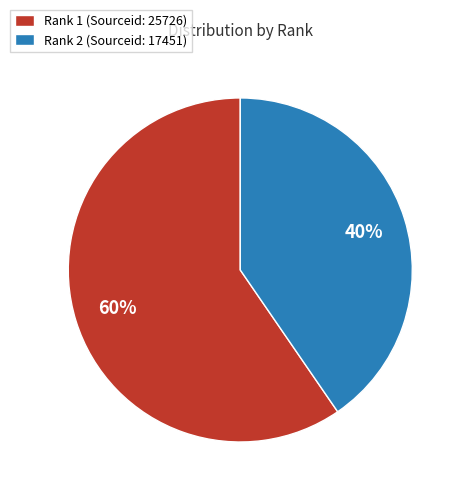

Combined, do Rank 1 (Sourceid: 25726) and Rank 2 (Sourceid: 17451) account for over 50%?

Yes